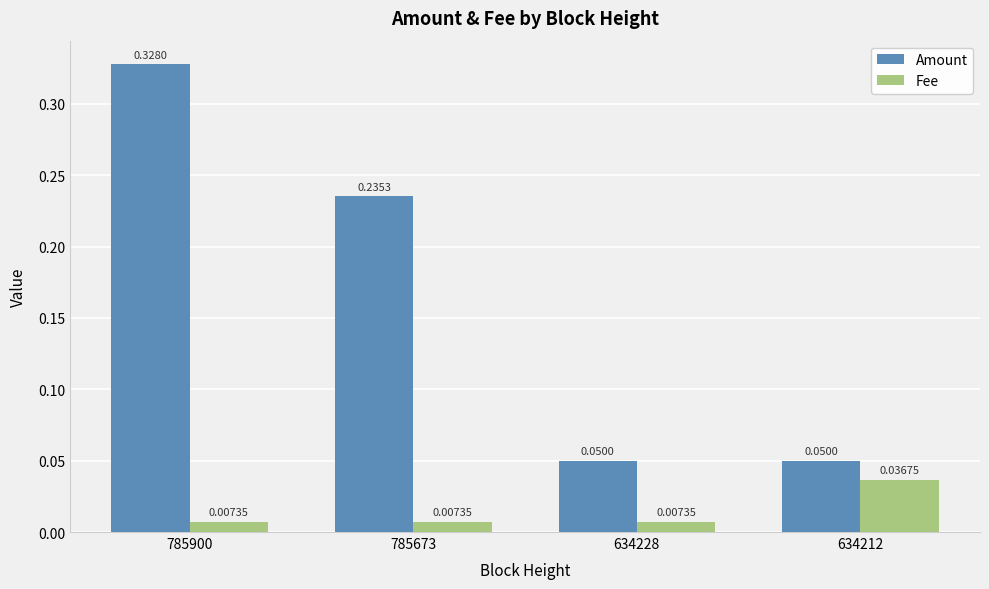

List the series in order of their peak value, highest first.

Amount, Fee